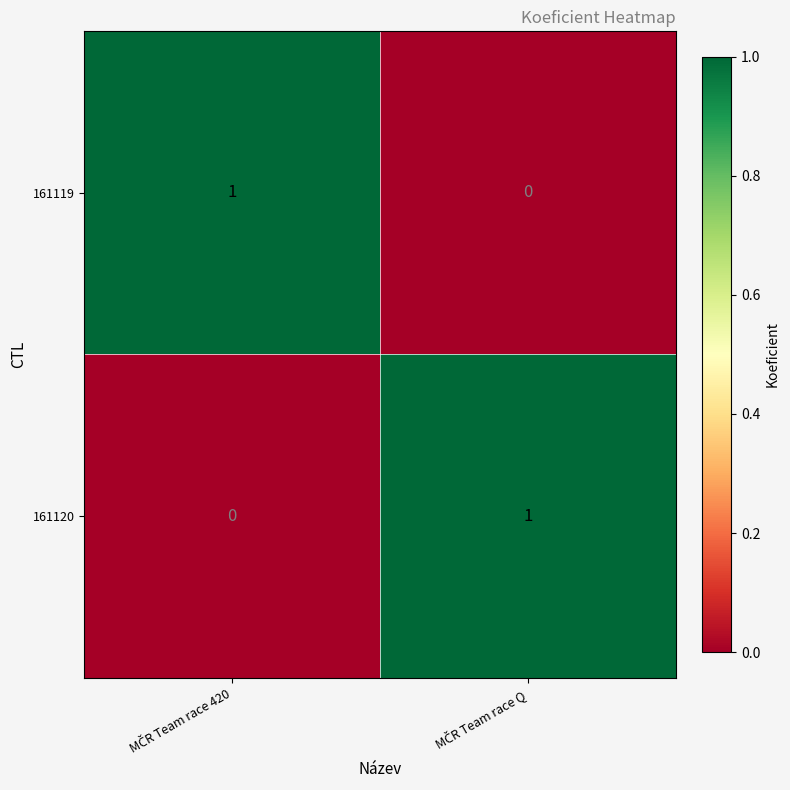

How many categories are shown in the chart?

2